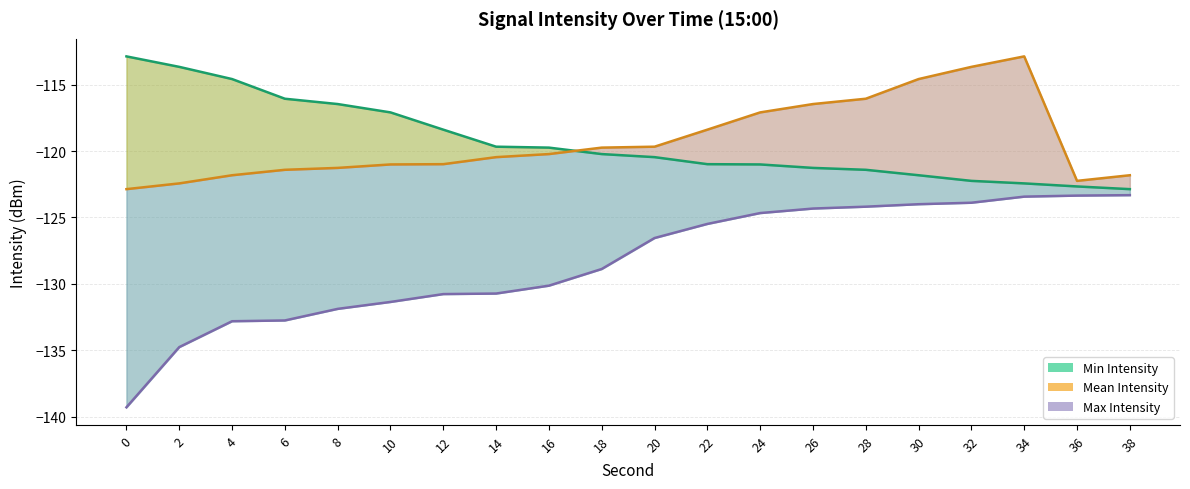

Rank the series by their maximum value, from highest to lowest.

Max line, Mean line, Min line